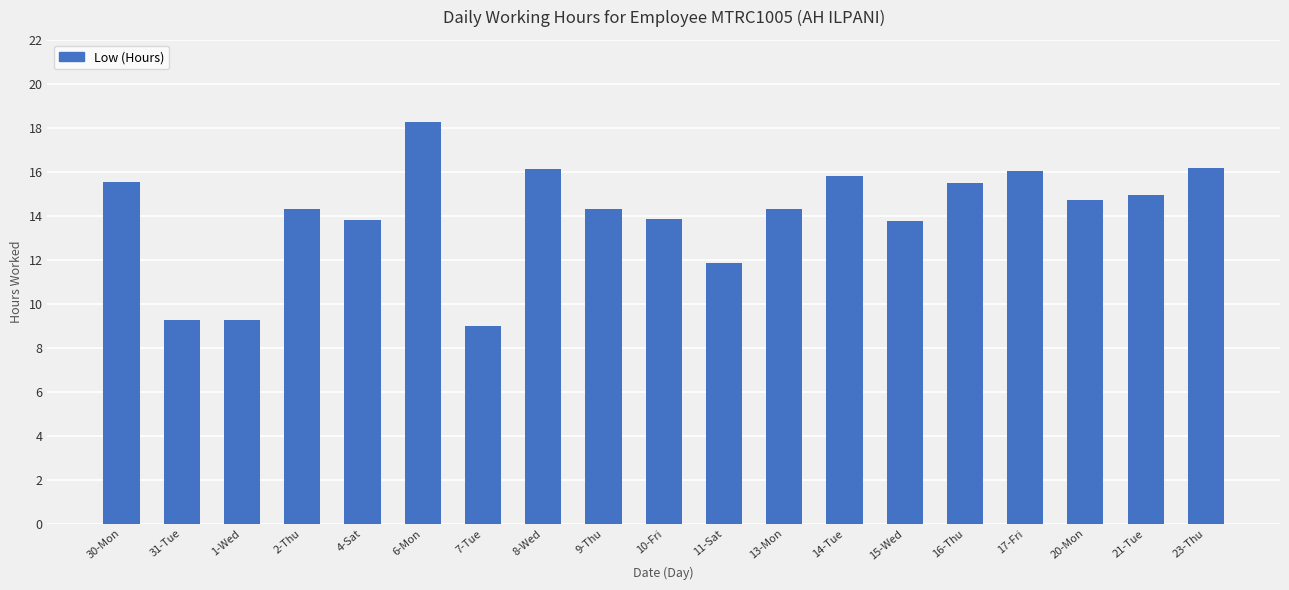

True or false: the data shows 13.9 at 10-Fri.

True